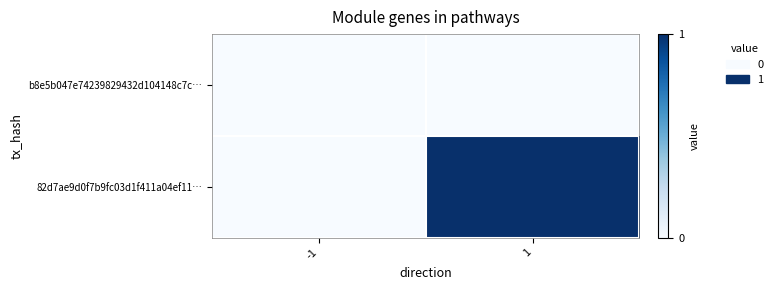

List the series in order of their peak value, highest first.

82d7ae9d0f7b9fc03d1f411a04ef11…, b8e5b047e74239829432d104148c7c…